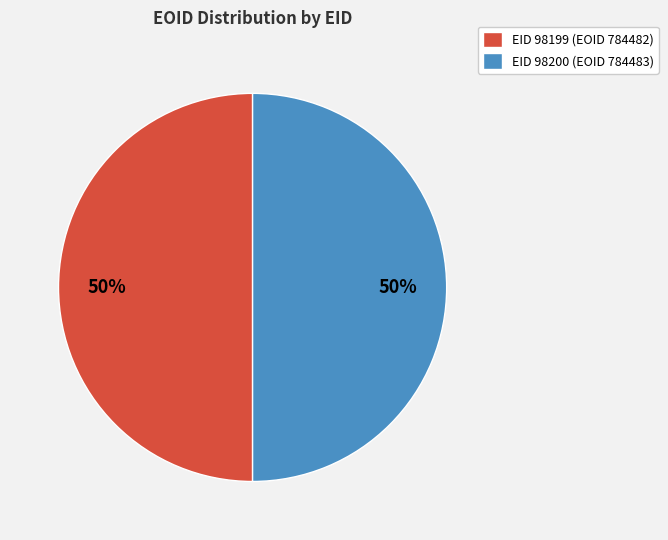

Is it true that EID 98199 (EOID 784482) is 64% of the pie?

False